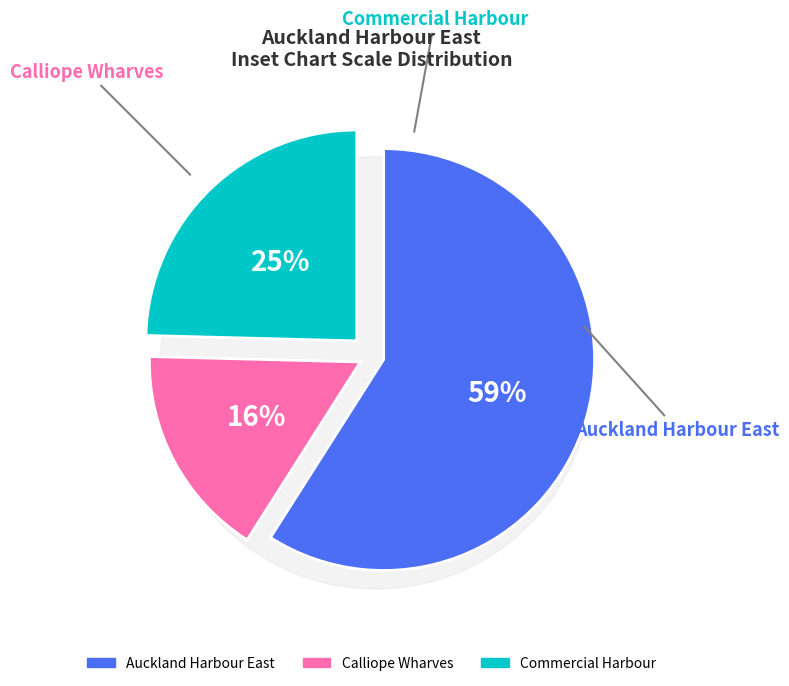

How many slices are in this pie chart?

3